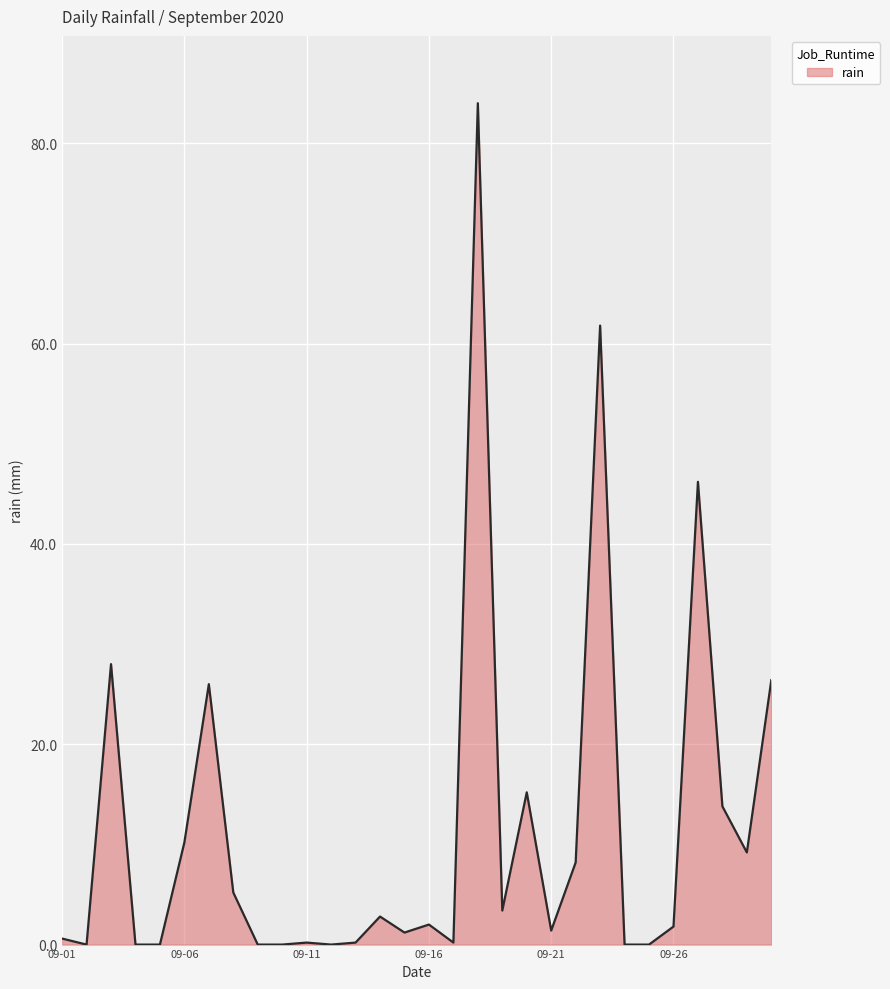

What is the maximum value shown in the chart?

84.0